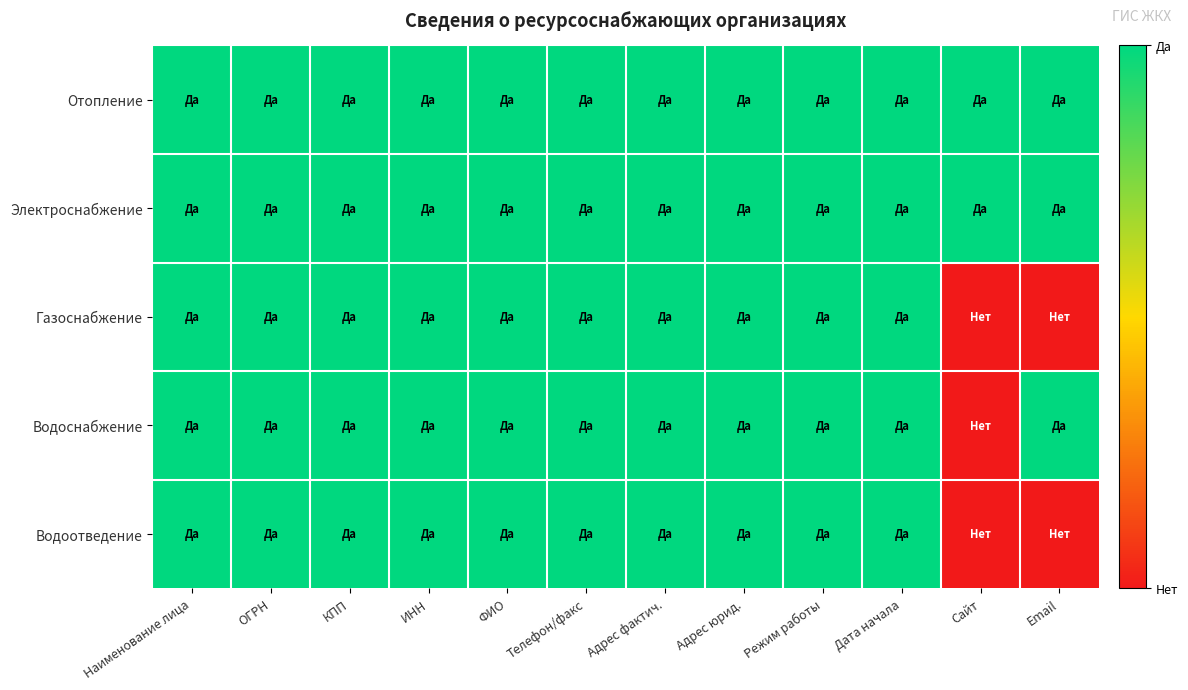

Rank the series at Адрес фактич. from highest to lowest value.

Отопление, Электроснабжение, Газоснабжение, Водоснабжение, Водоотведение